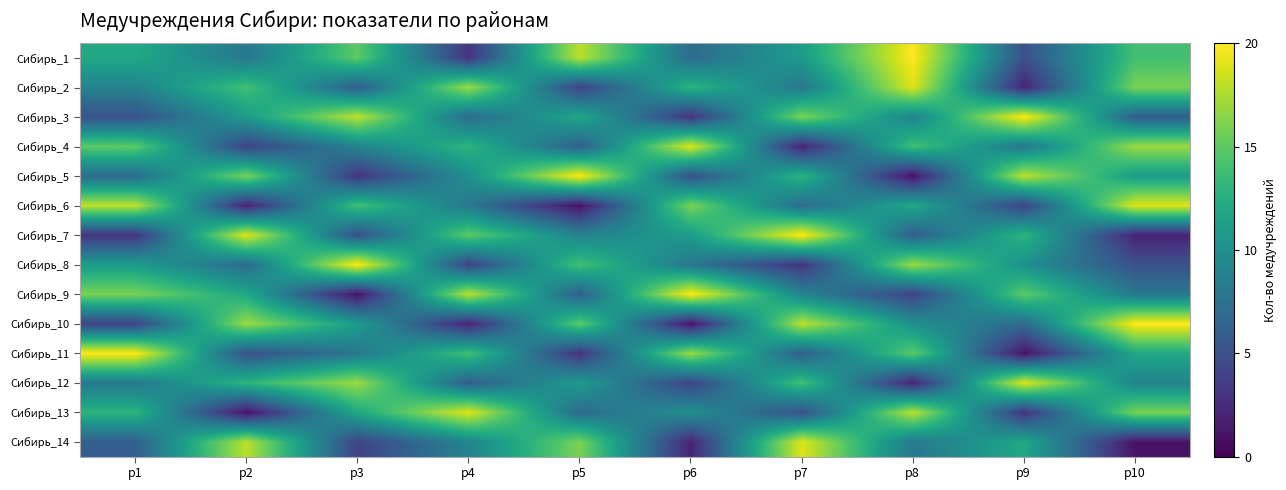

List the series in order of their peak value, lowest first.

Сибирь_2, Сибирь_4, Сибирь_6, Сибирь_12, Сибирь_13, Сибирь_14, Сибирь_1, Сибирь_3, Сибирь_5, Сибирь_7, Сибирь_8, Сибирь_9, Сибирь_10, Сибирь_11